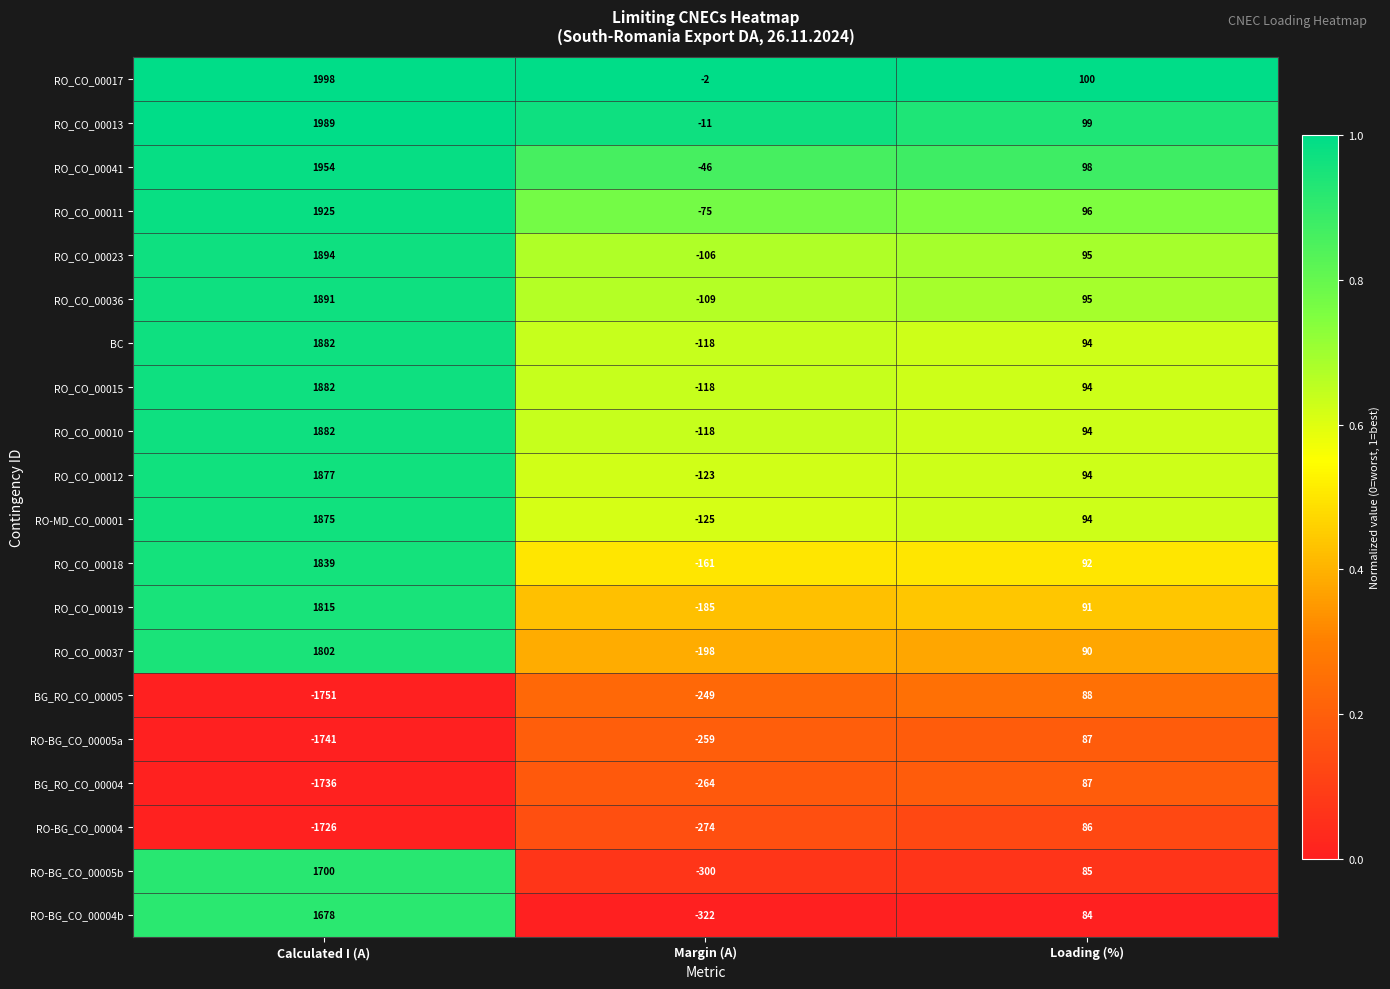

What is the sum of all RO_CO_00018 values?

1770